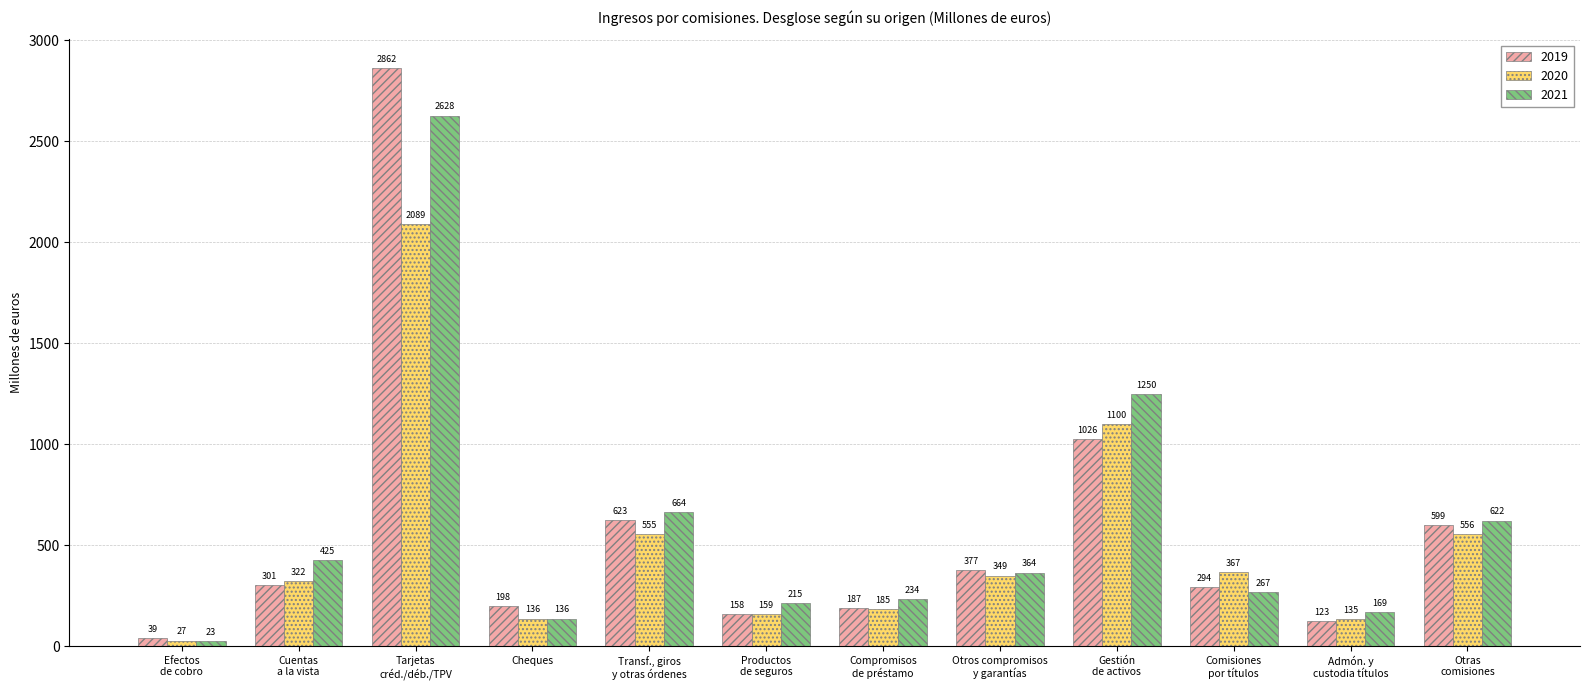

What are all the series names shown in the legend?

2019, 2020, 2021